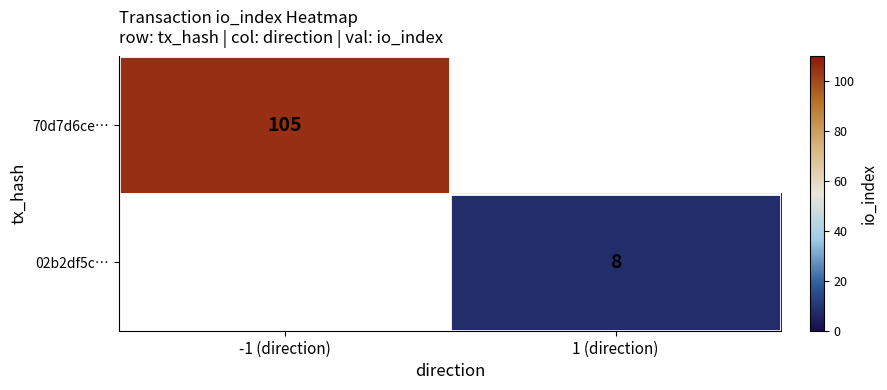

Count the number of categories in the chart.

2